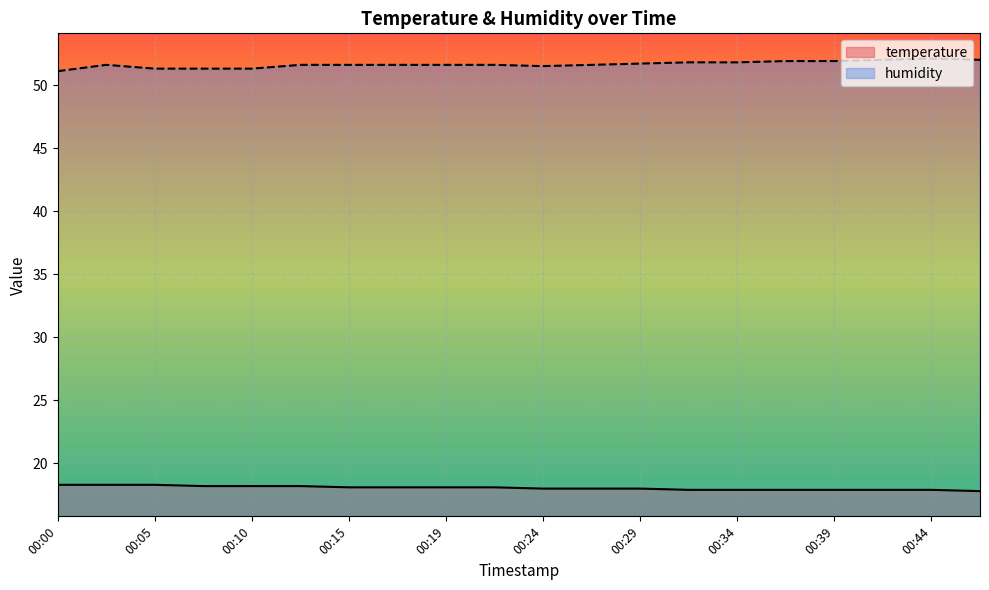

True or false: temperature and humidity intersect in this chart.

False